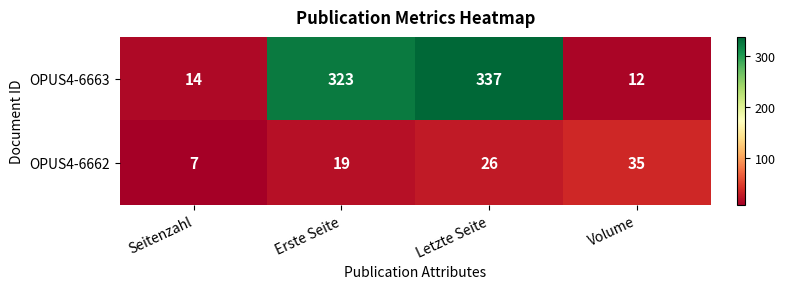

What is the lowest value of the OPUS4-6663 series?

12